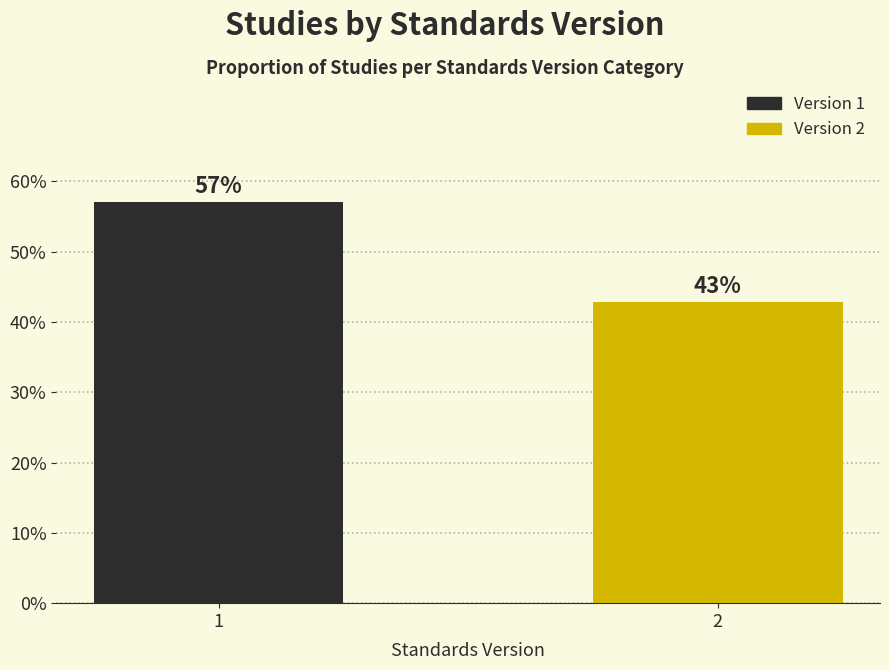

List the labels in order of value, largest first.

1, 2